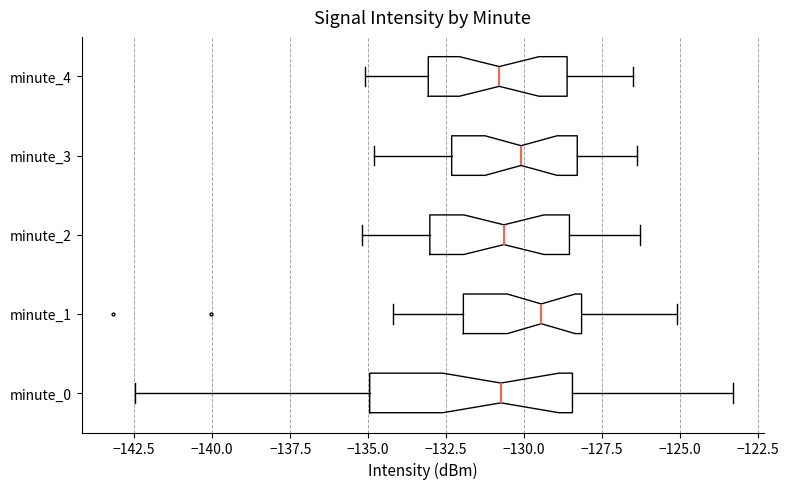

Reading bottom to top, read every box against the x-axis: the position of its median line, the range the box covers, and the ends of its whiskers. The values are not printed on the chart, so give them approximately, as read against the axis.

minute_0: median -130.5, box -135.0 to -128.5, whiskers -142.5 to -123.5
minute_1: median -129.5, box -132.0 to -128.0, whiskers -134.0 to -125.0
minute_2: median -130.5, box -133.0 to -128.5, whiskers -135.0 to -126.5
minute_3: median -130.0, box -132.5 to -128.5, whiskers -135.0 to -126.5
minute_4: median -131.0, box -133.0 to -128.5, whiskers -135.0 to -126.5